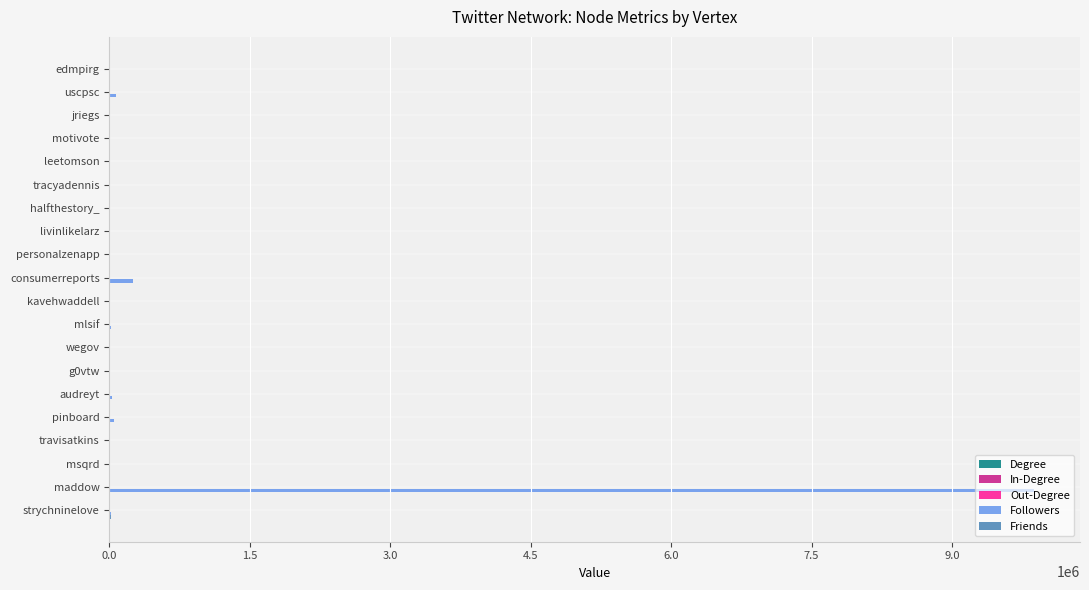

Which series has the largest total across all categories?

Followers